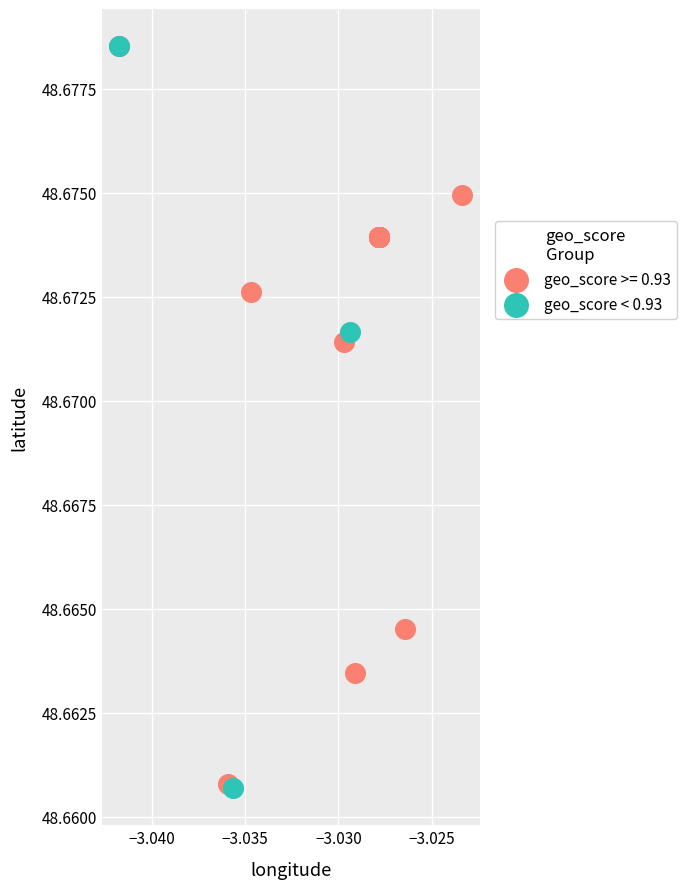

What are all the series names shown in the legend?

geo_score >= 0.93, geo_score < 0.93